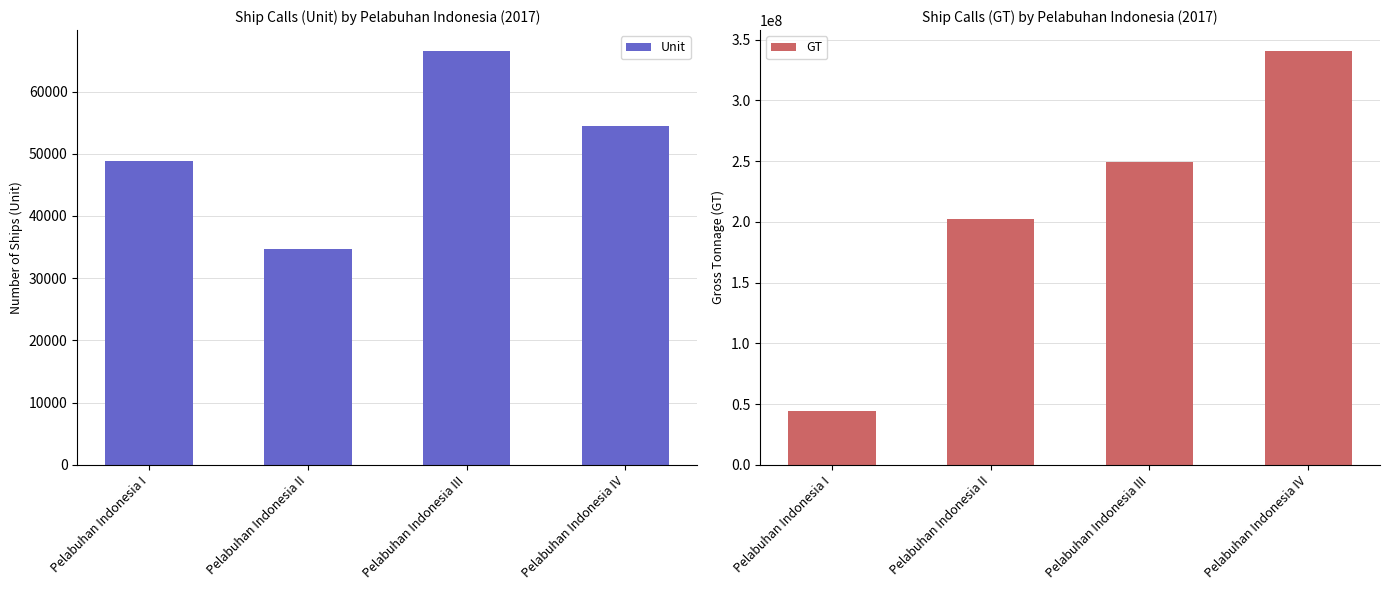

What is the greatest value displayed?

340796883